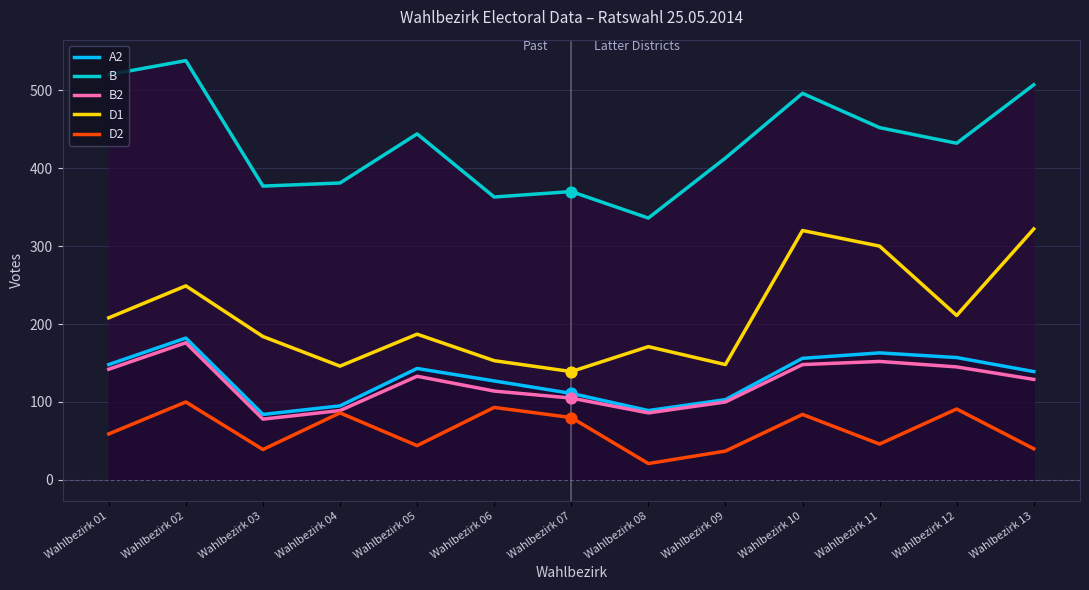

What are all the series names shown in the legend?

A2, B, B2, D1, D2